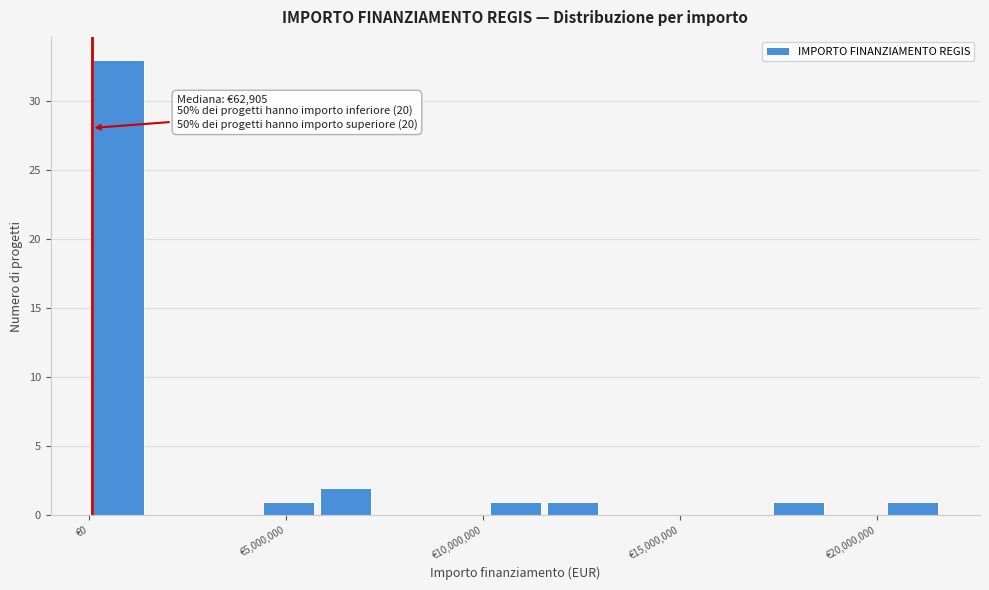

Around what value on the x-axis is the tallest bar? Give the approximate position of its centre, as read against the axis.

500000